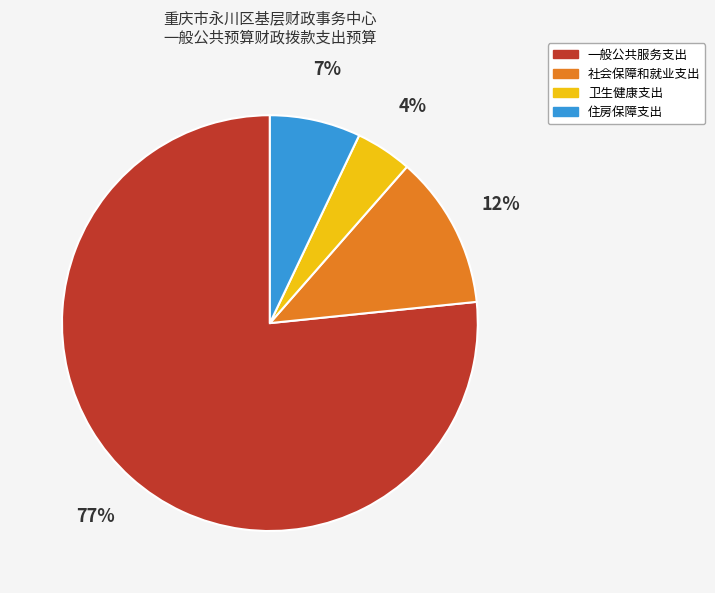

Is it true that 一般公共服务支出 is 86% of the pie?

False